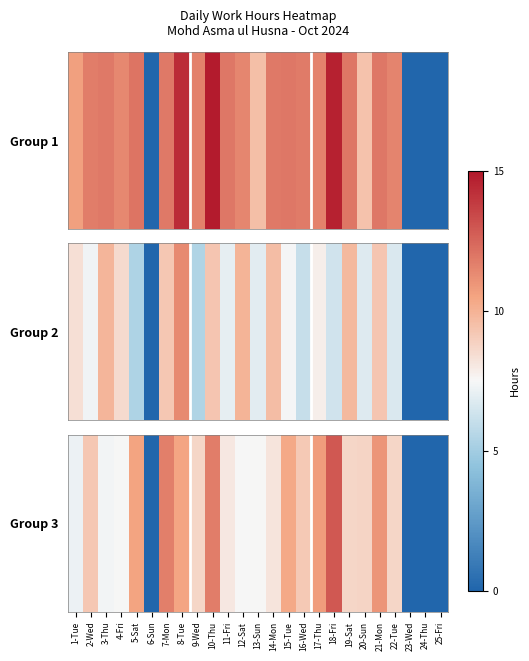

What is the maximum value shown in the chart?

12.9